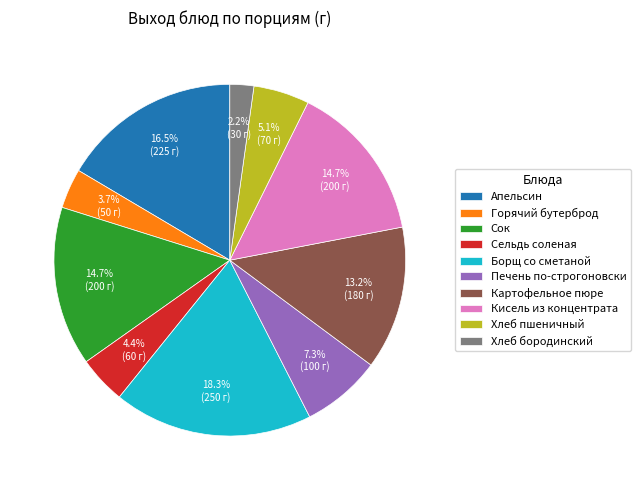

Count the number of slices in the pie.

10